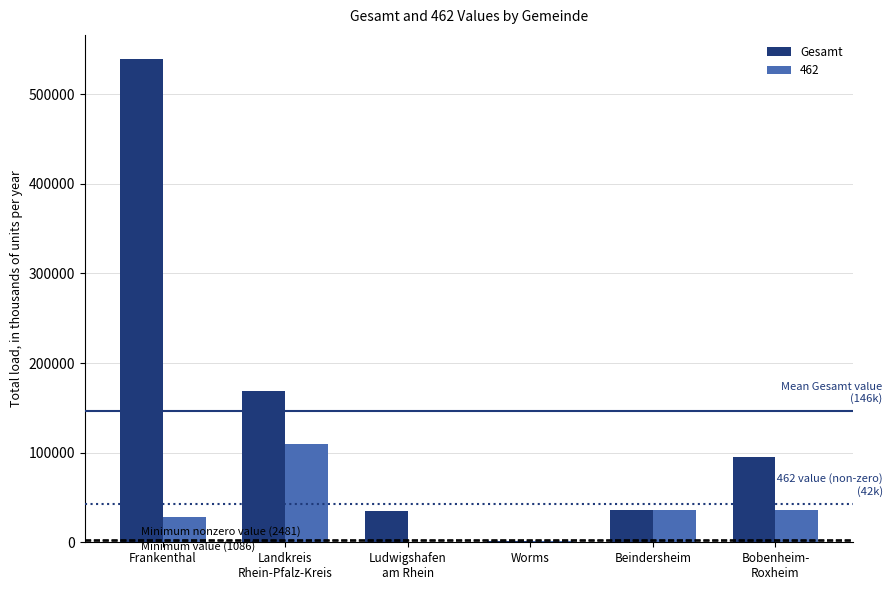

What is the greatest value displayed?

539321.5